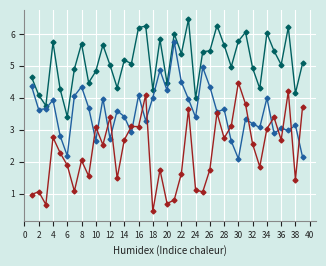

What is the minimum value shown in the chart?

0.4